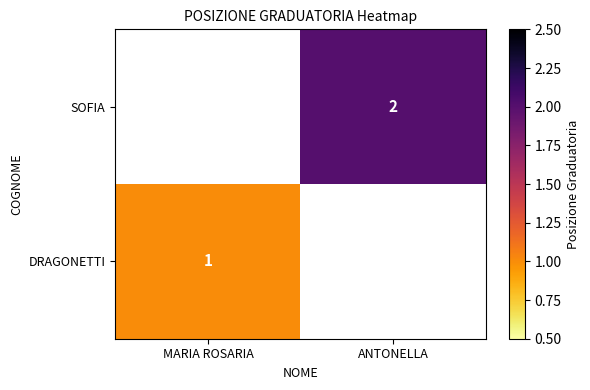

The value of DRAGONETTI at MARIA ROSARIA is 0. True or false?

False